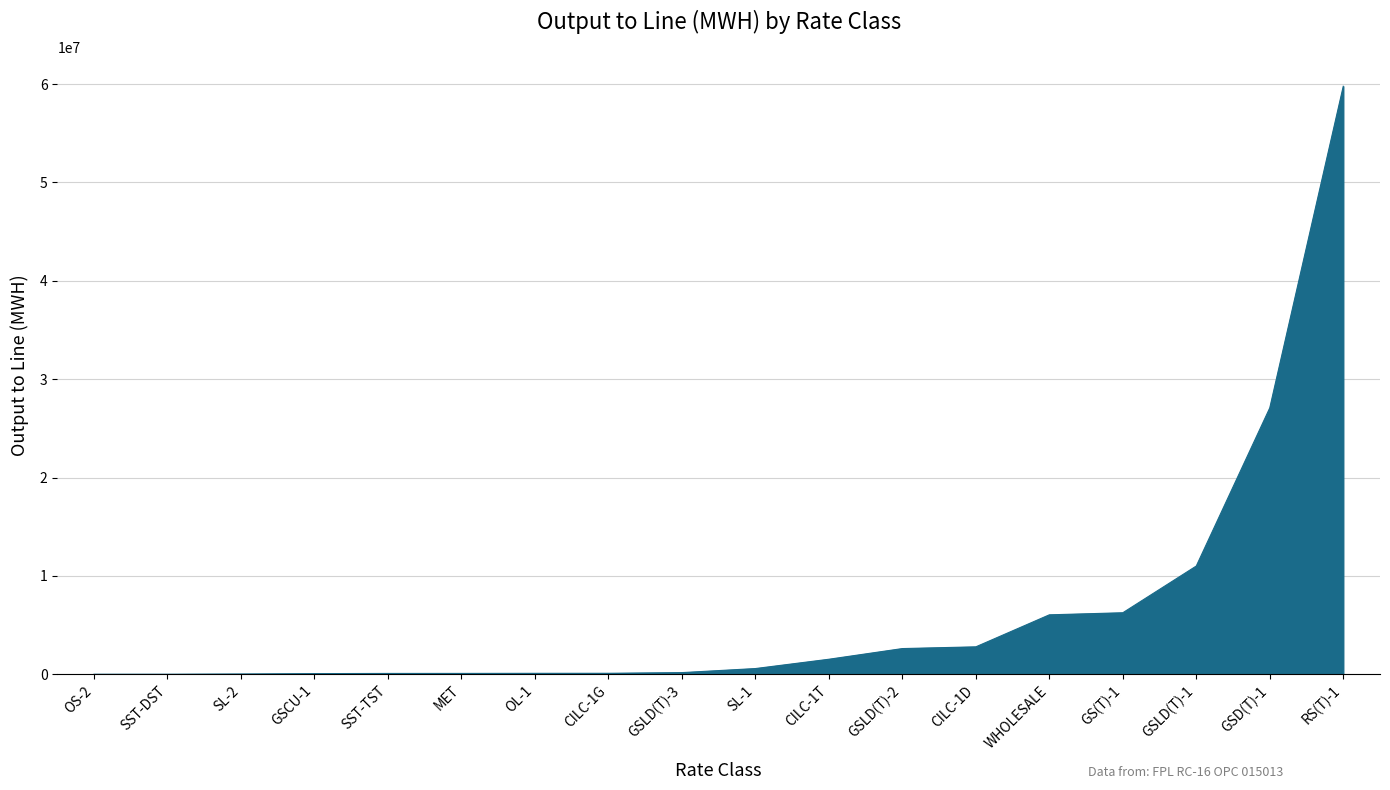

What is the difference between the maximum and minimum values?

59762391.0